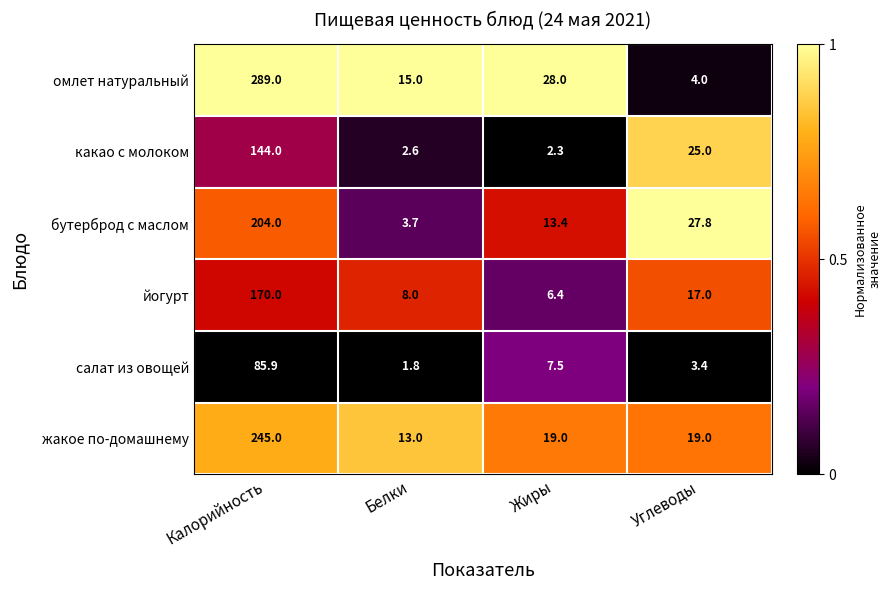

True or false: бутерброд с маслом has a value of 8.8 at Углеводы.

False